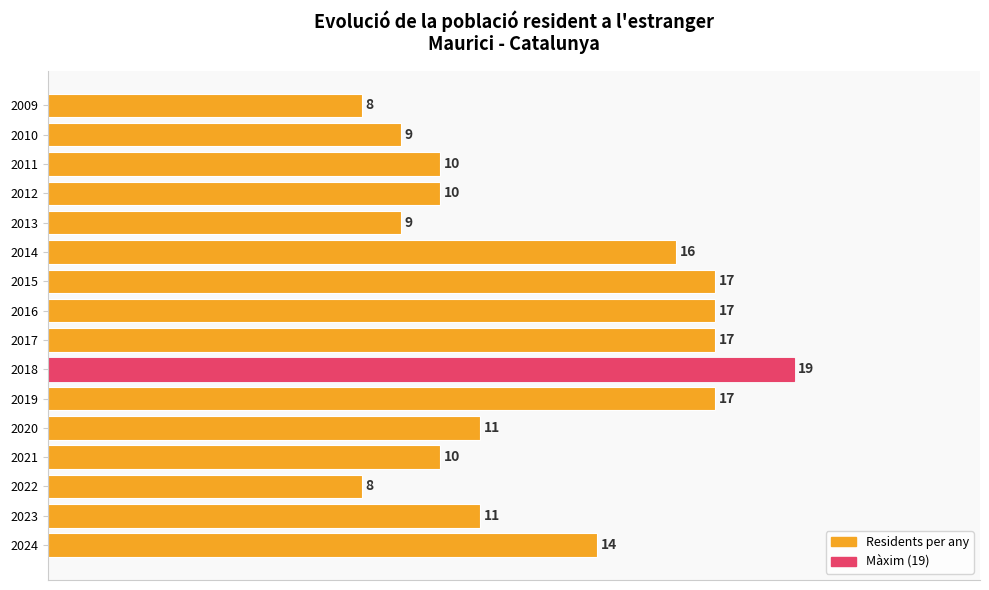

Are the bars grouped side by side (vs. stacked)?

No